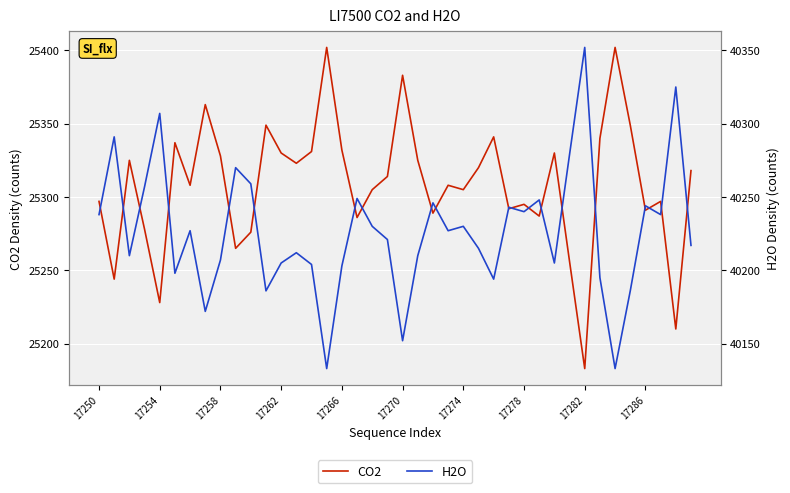

Which category has the lowest value across all series?

17282